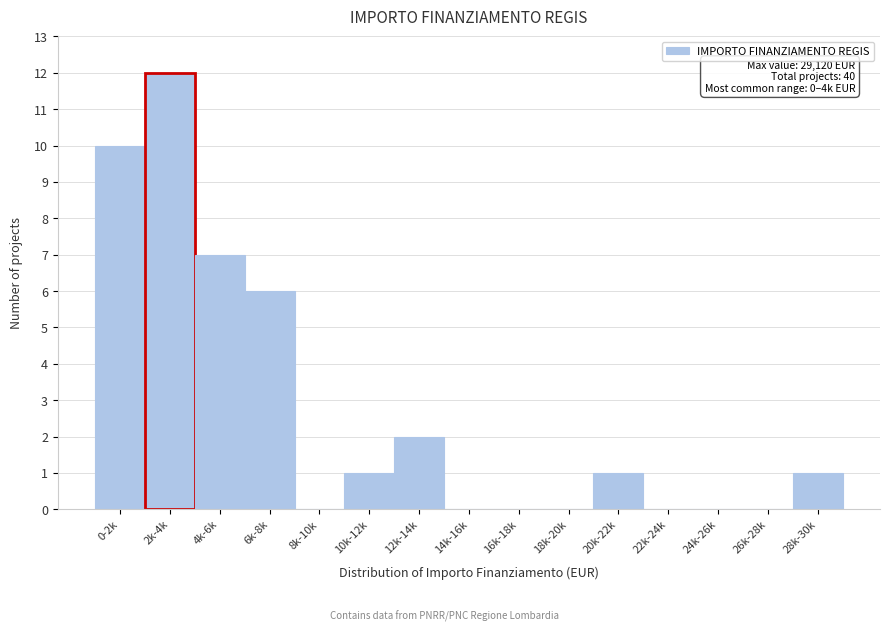

Reading right to left, what are all the values shown in this chart?

28k-30k=1	26k-28k=0	24k-26k=0	22k-24k=0	20k-22k=1	18k-20k=0	16k-18k=0	14k-16k=0	12k-14k=2	10k-12k=1	8k-10k=0	6k-8k=6	4k-6k=7	2k-4k=12	0-2k=10